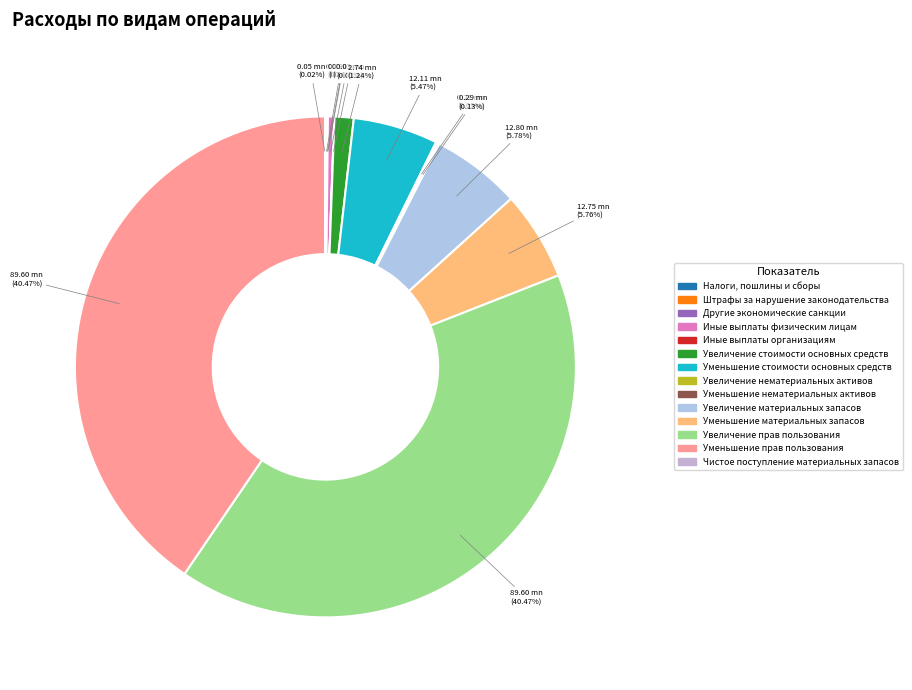

How many slices are in this pie chart?

14